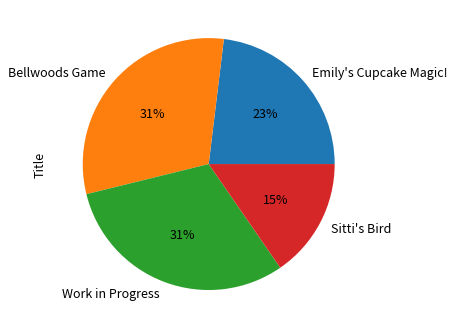

To the nearest percent, what percentage of the pie is Work in Progress?

31%